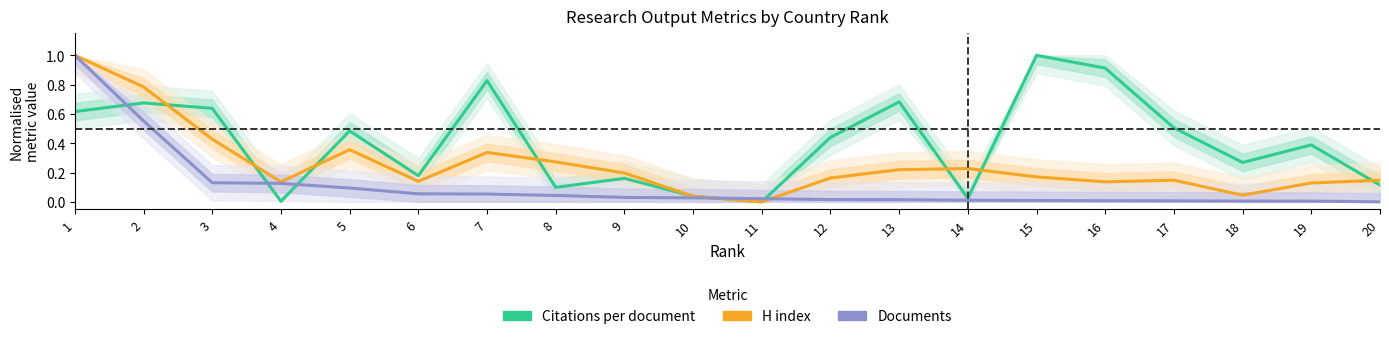

Is this an area chart (filled region under the line)?

No